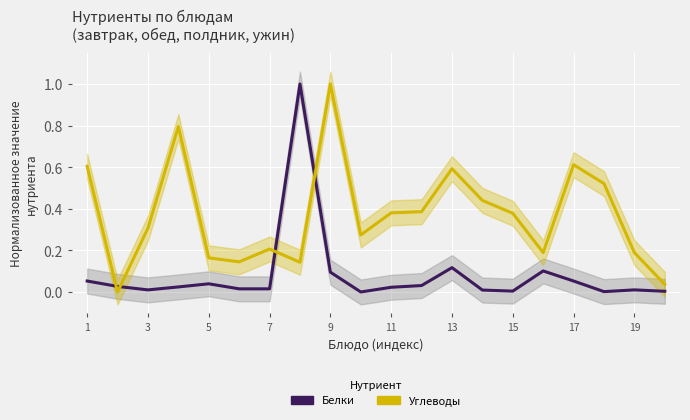

In Углеводы, how many points are lower than both neighbors (excluding endpoints)?

5